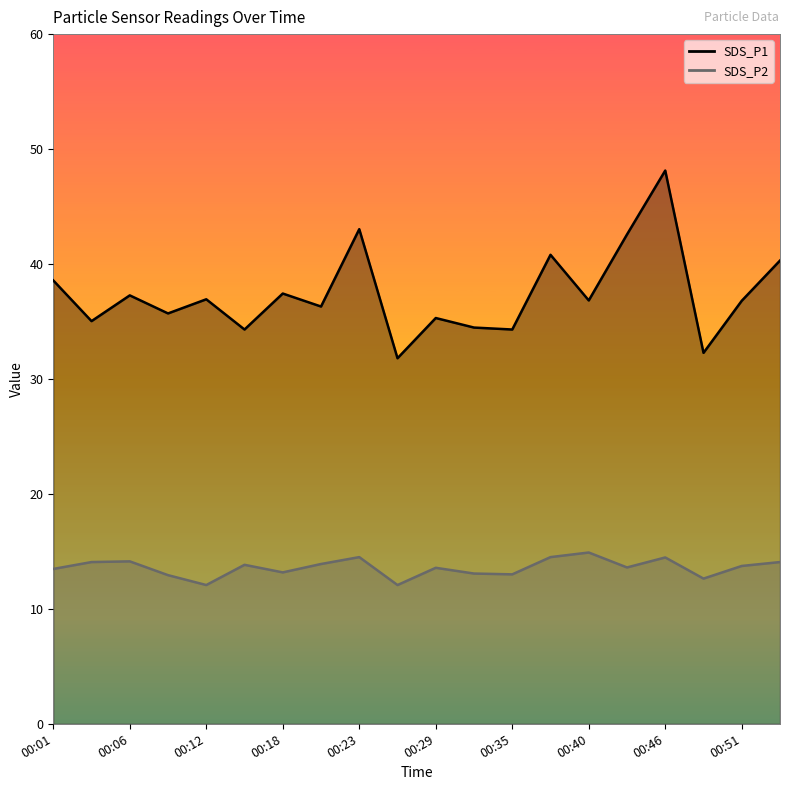

Reading right to left, what are all the values shown in this chart?

SDS_P1: 00:54=40.3	00:51=36.8	00:49=32.3	00:46=48.1	00:43=42.6	00:40=36.8	00:37=40.8	00:35=34.3	00:32=34.5	00:29=35.3	00:26=31.8	00:23=43.0	00:20=36.3	00:18=37.4	00:15=34.3	00:12=36.9	00:09=35.7	00:06=37.3	00:03=35.0	00:01=38.6
SDS_P2: 00:54=14.1	00:51=13.7	00:49=12.6	00:46=14.5	00:43=13.6	00:40=14.9	00:37=14.5	00:35=13.0	00:32=13.1	00:29=13.6	00:26=12.1	00:23=14.5	00:20=13.9	00:18=13.2	00:15=13.8	00:12=12.1	00:09=12.9	00:06=14.1	00:03=14.1	00:01=13.5